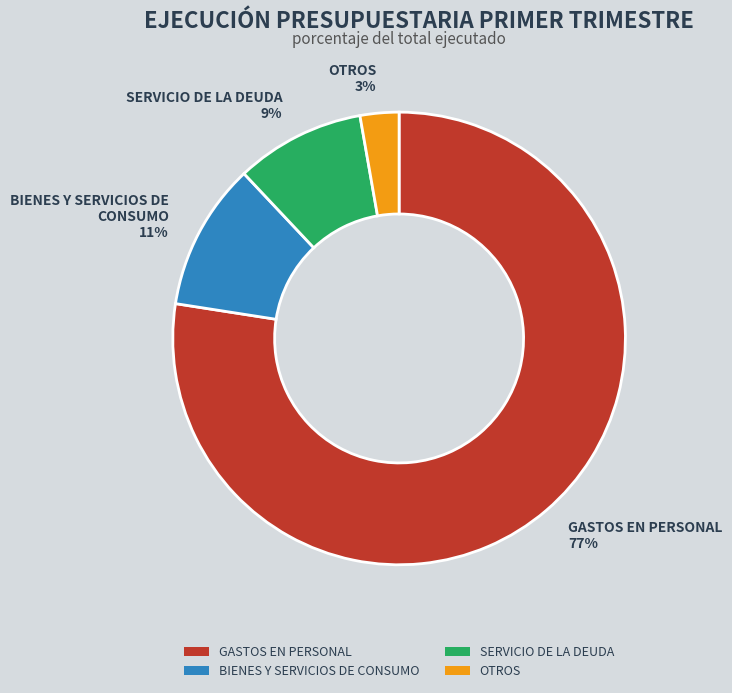

How many segments does this pie chart have?

4